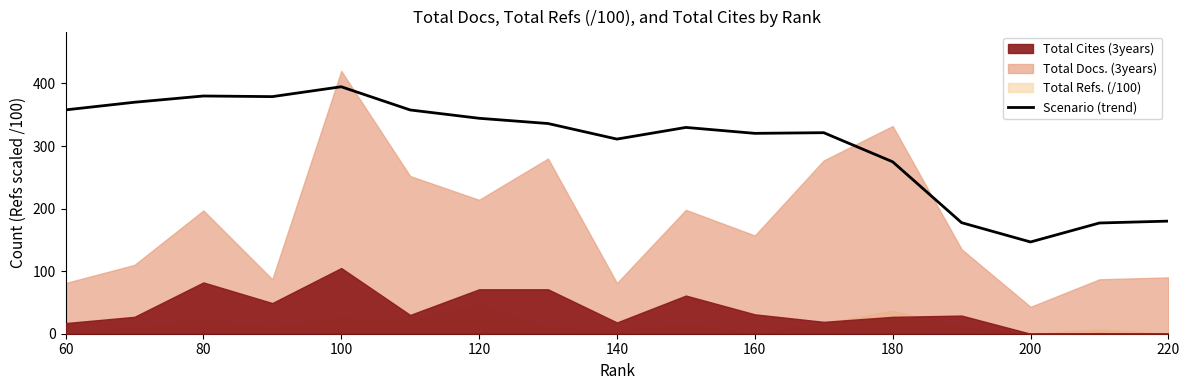

How many interior local valleys (lower than both neighbors) does the data have?

4